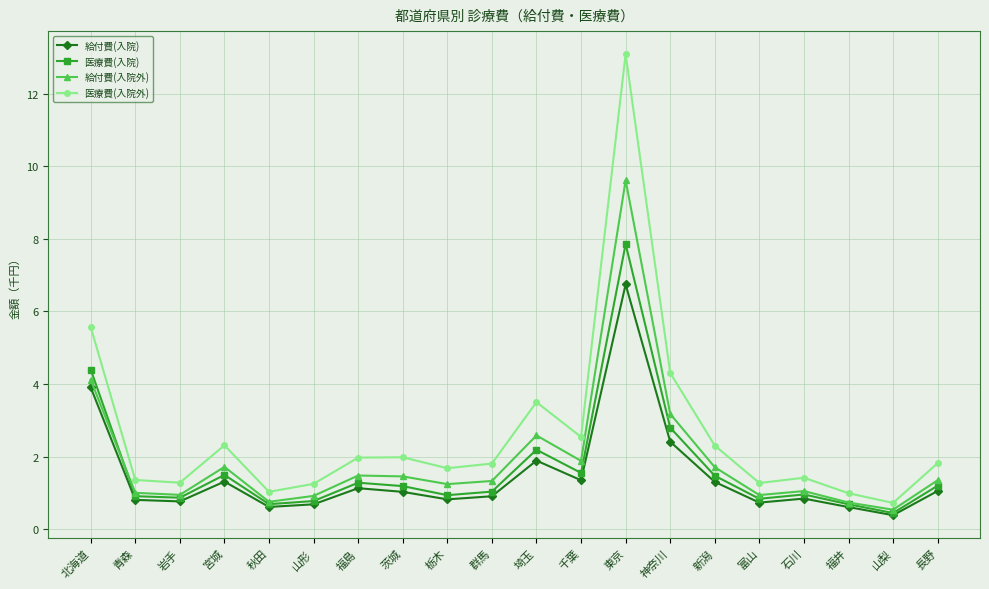

Rank the series at 新潟 from highest to lowest value.

医療費(入院外), 給付費(入院外), 医療費(入院), 給付費(入院)